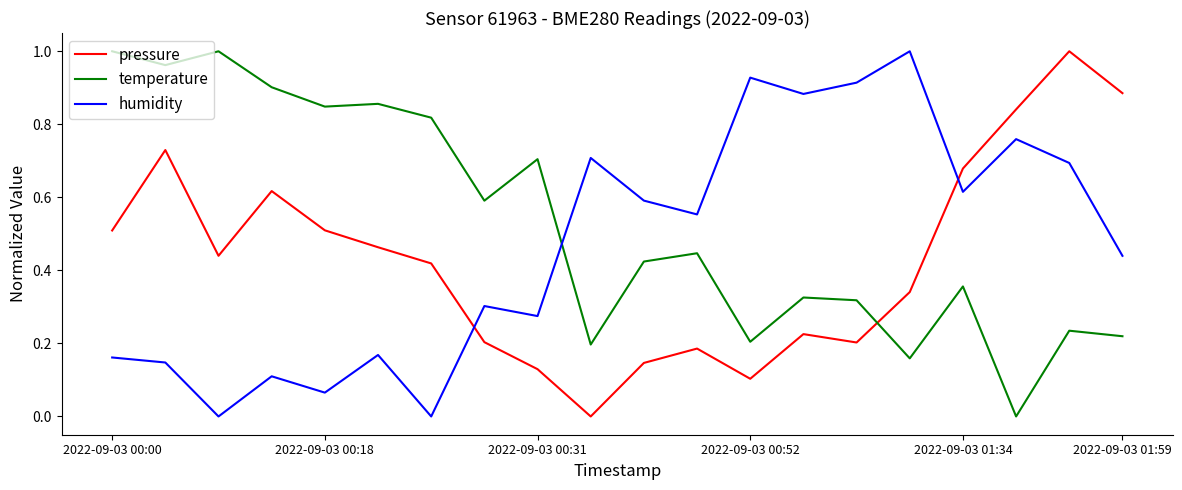

In pressure, how many points are lower than both neighbors (excluding endpoints)?

4